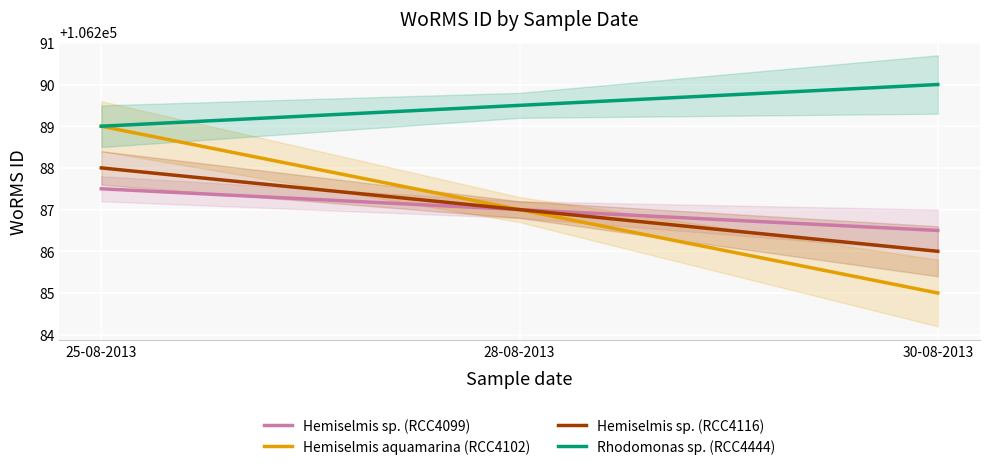

Reading right to left, transcribe all the data shown in this chart.

Hemiselmis sp. (RCC4099): 106286.5	106287.0	106287.5
Hemiselmis aquamarina (RCC4102): 106285.0	106287.0	106289.0
Hemiselmis sp. (RCC4116): 106286.0	106287.0	106288.0
Rhodomonas sp. (RCC4444): 106290.0	106289.5	106289.0